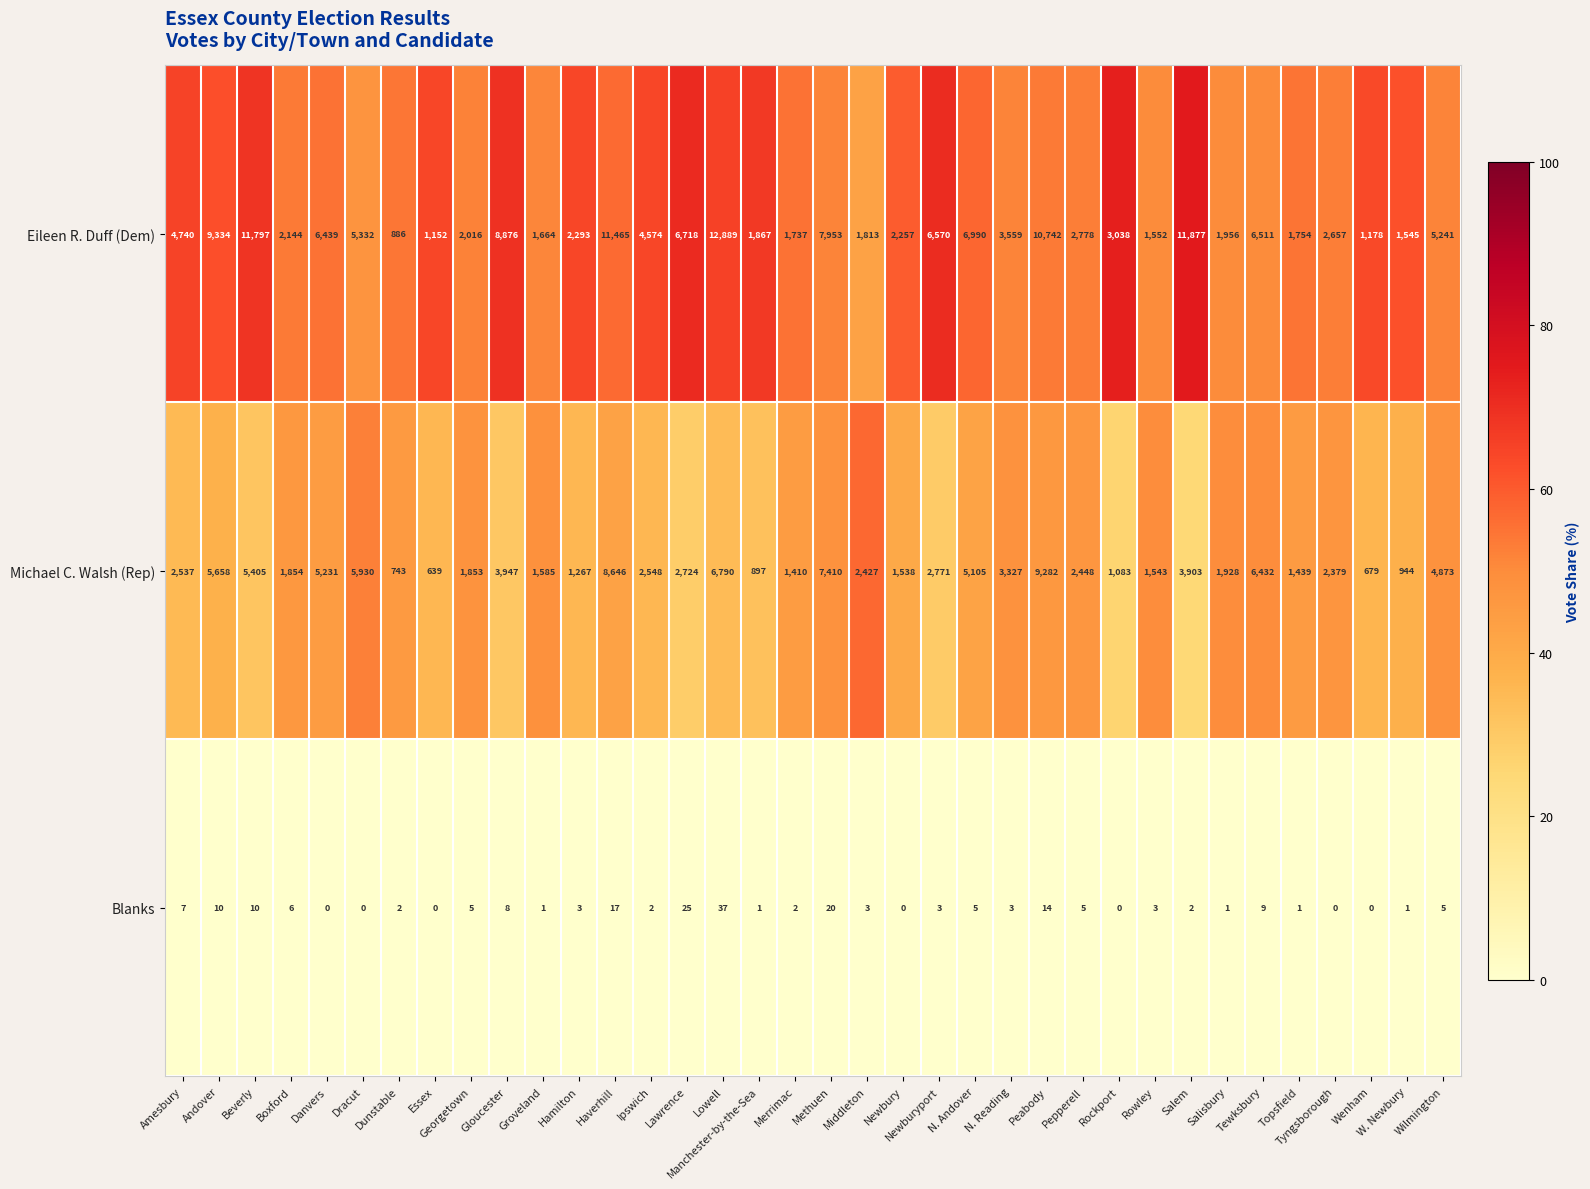

The Michael C. Walsh (Rep) series shows 2631 at Georgetown. True or false?

False